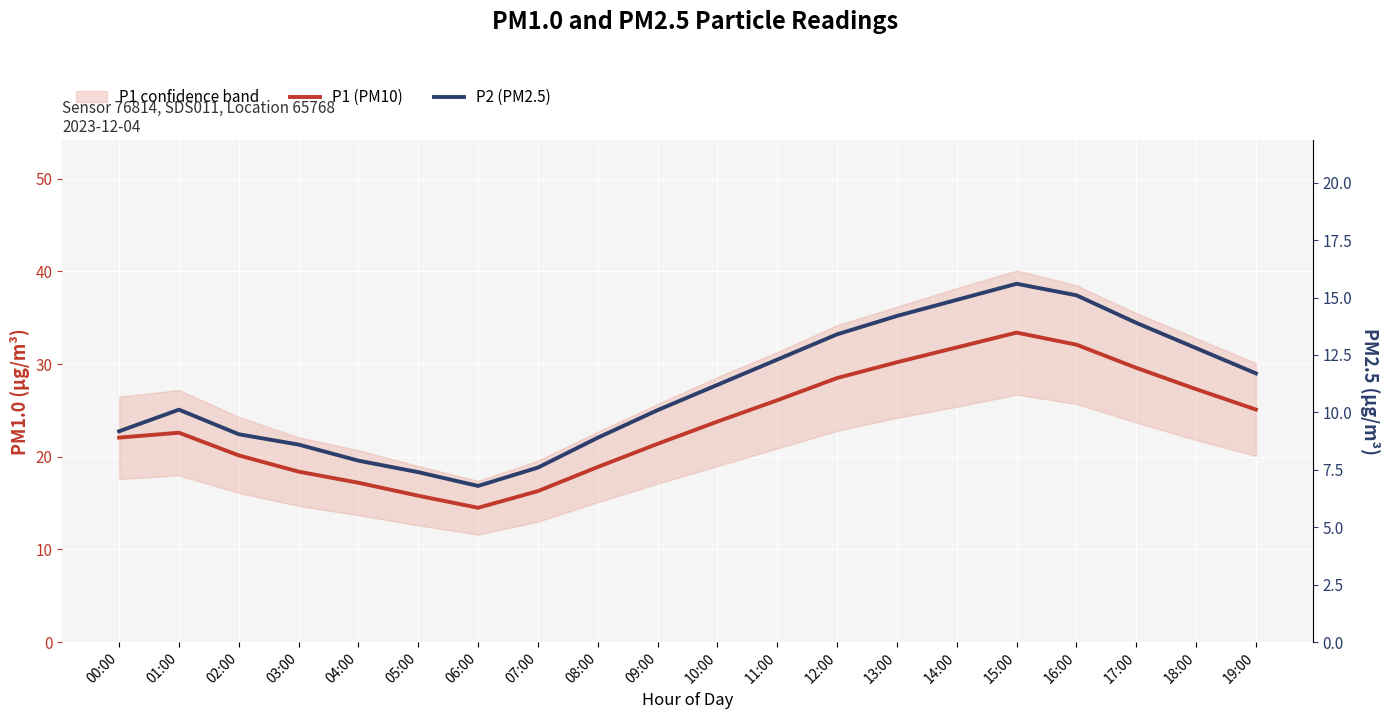

Reading left to right, list all the values displayed in this chart.

P1 (PM10): 00:00=22.1	01:00=22.6	02:00=20.1	03:00=18.4	04:00=17.2	05:00=15.8	06:00=14.5	07:00=16.3	08:00=18.9	09:00=21.4	10:00=23.8	11:00=26.1	12:00=28.5	13:00=30.2	14:00=31.8	15:00=33.4	16:00=32.1	17:00=29.6	18:00=27.3	19:00=25.1
P2 (PM2.5): 00:00=9.2	01:00=10.1	02:00=9.1	03:00=8.6	04:00=7.9	05:00=7.4	06:00=6.8	07:00=7.6	08:00=8.9	09:00=10.1	10:00=11.2	11:00=12.3	12:00=13.4	13:00=14.2	14:00=14.9	15:00=15.6	16:00=15.1	17:00=13.9	18:00=12.8	19:00=11.7